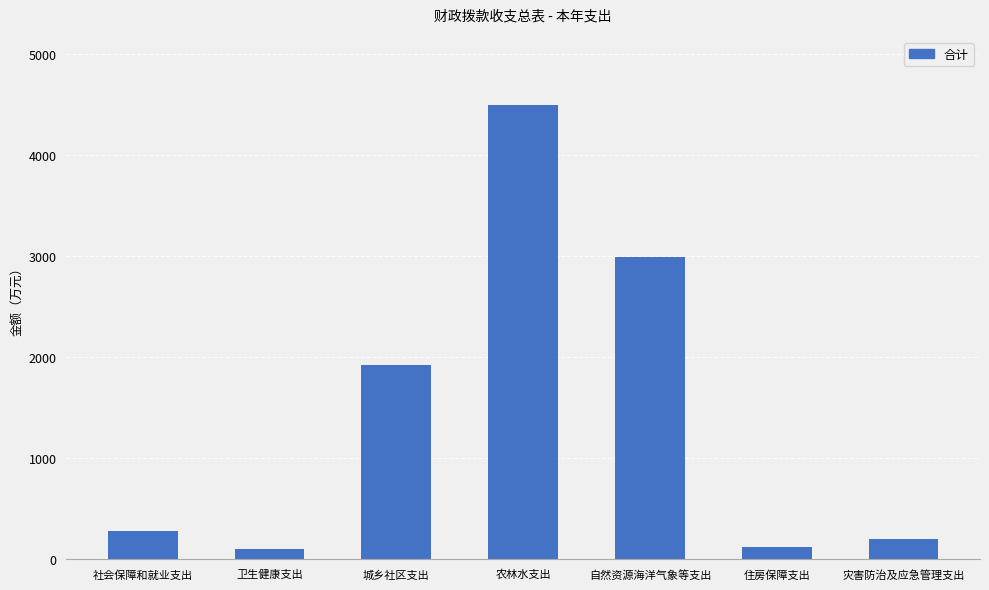

True or false: the data shows 108.2 at 卫生健康支出.

True